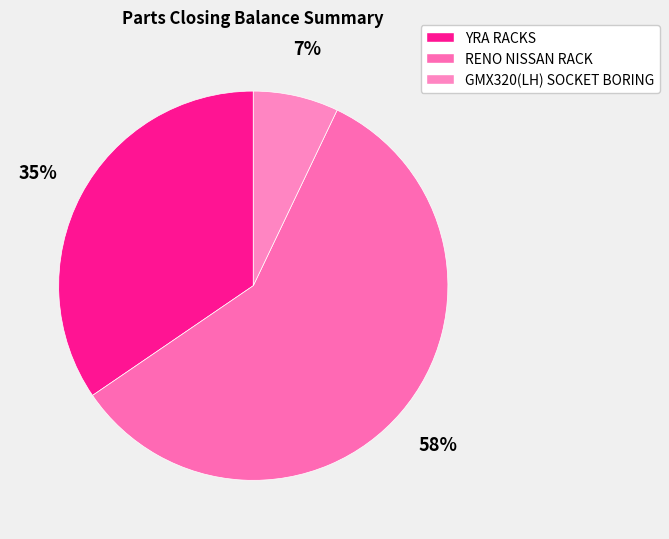

Count the number of slices in the pie.

3